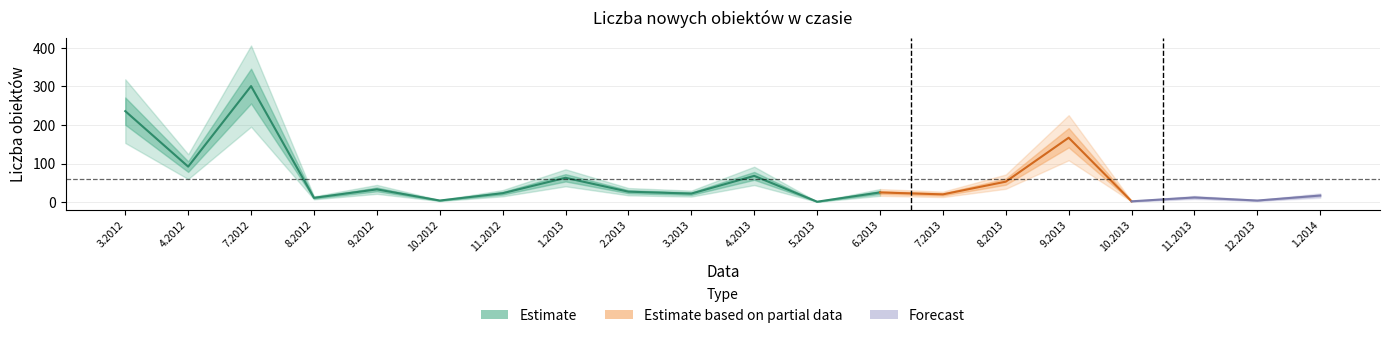

At which label is the value closest to 151?

9.2013